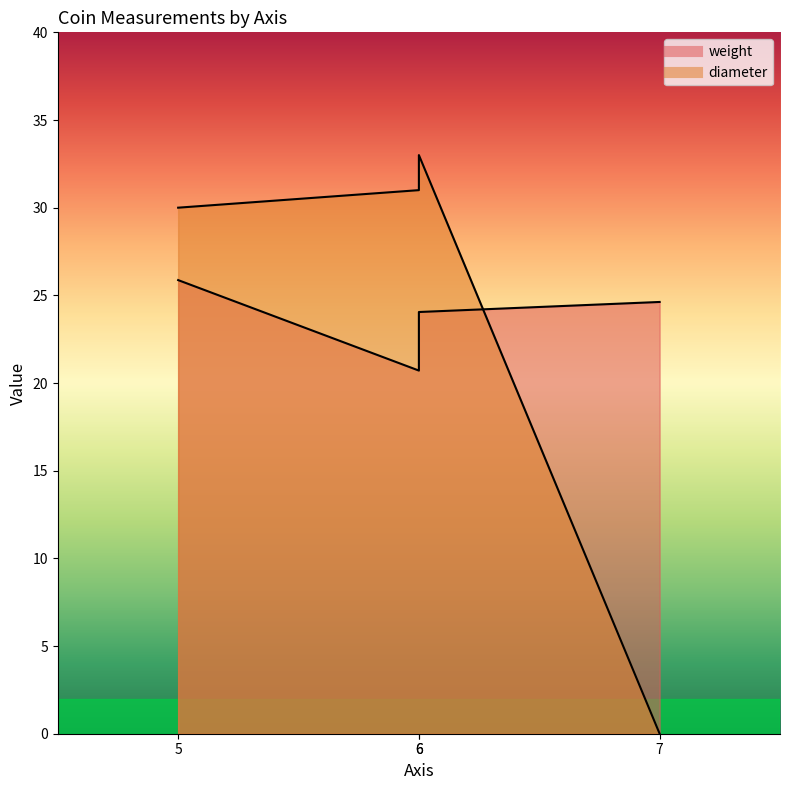

How many interior local valleys does the weight series have?

1